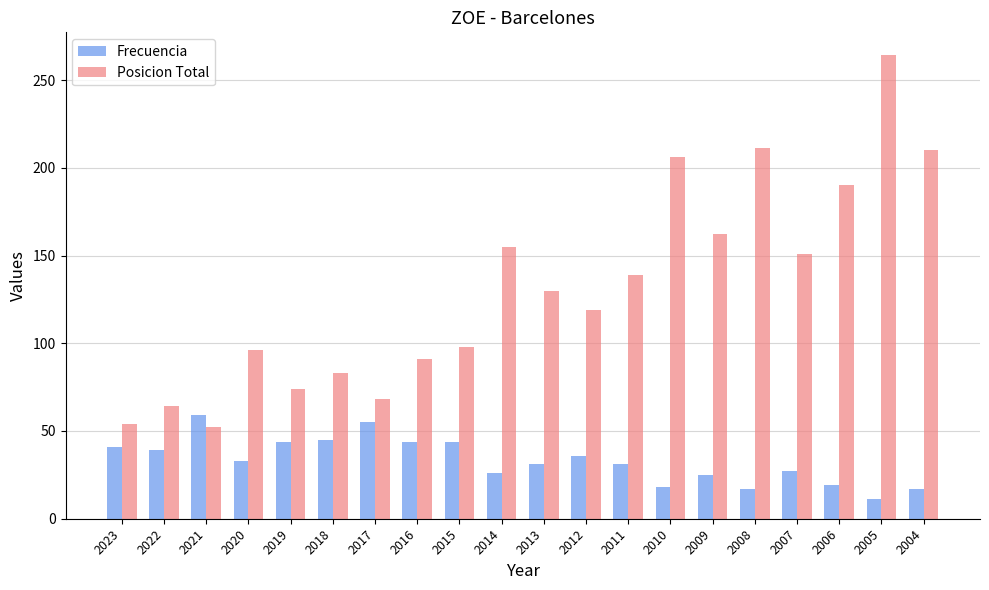

How many series are shown in this chart?

2